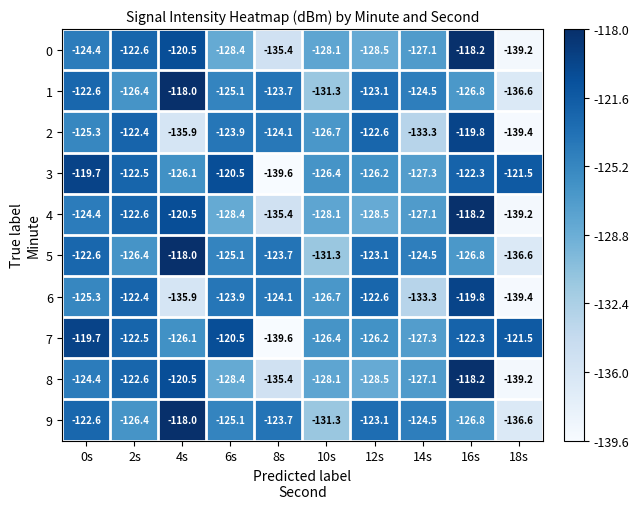

The 6 series shows -135.9 at 4s. True or false?

True